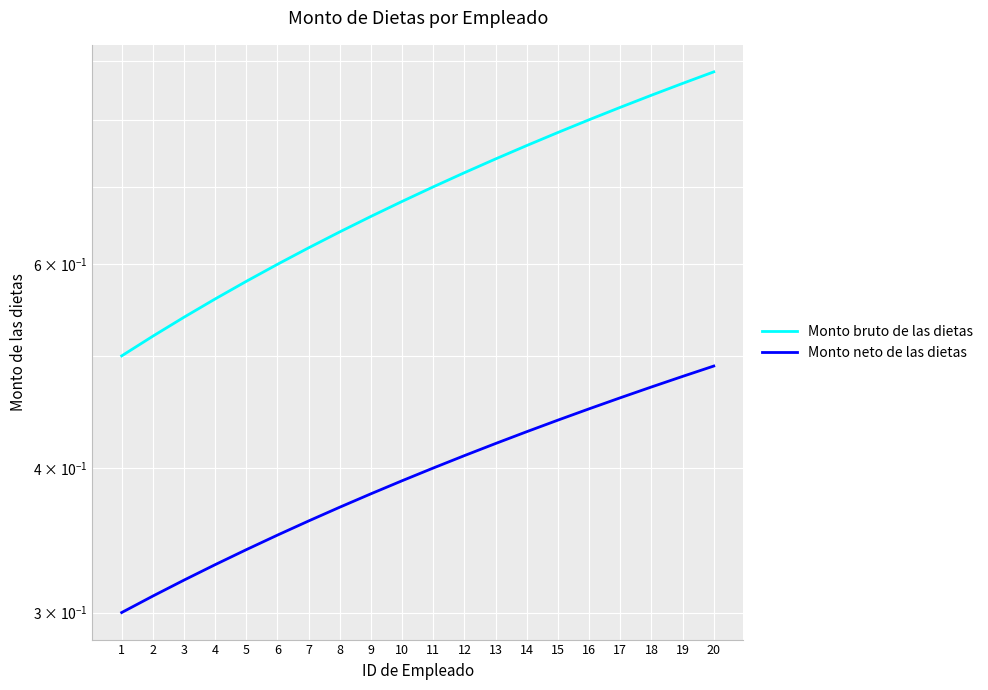

How many lines are shown in the chart?

2